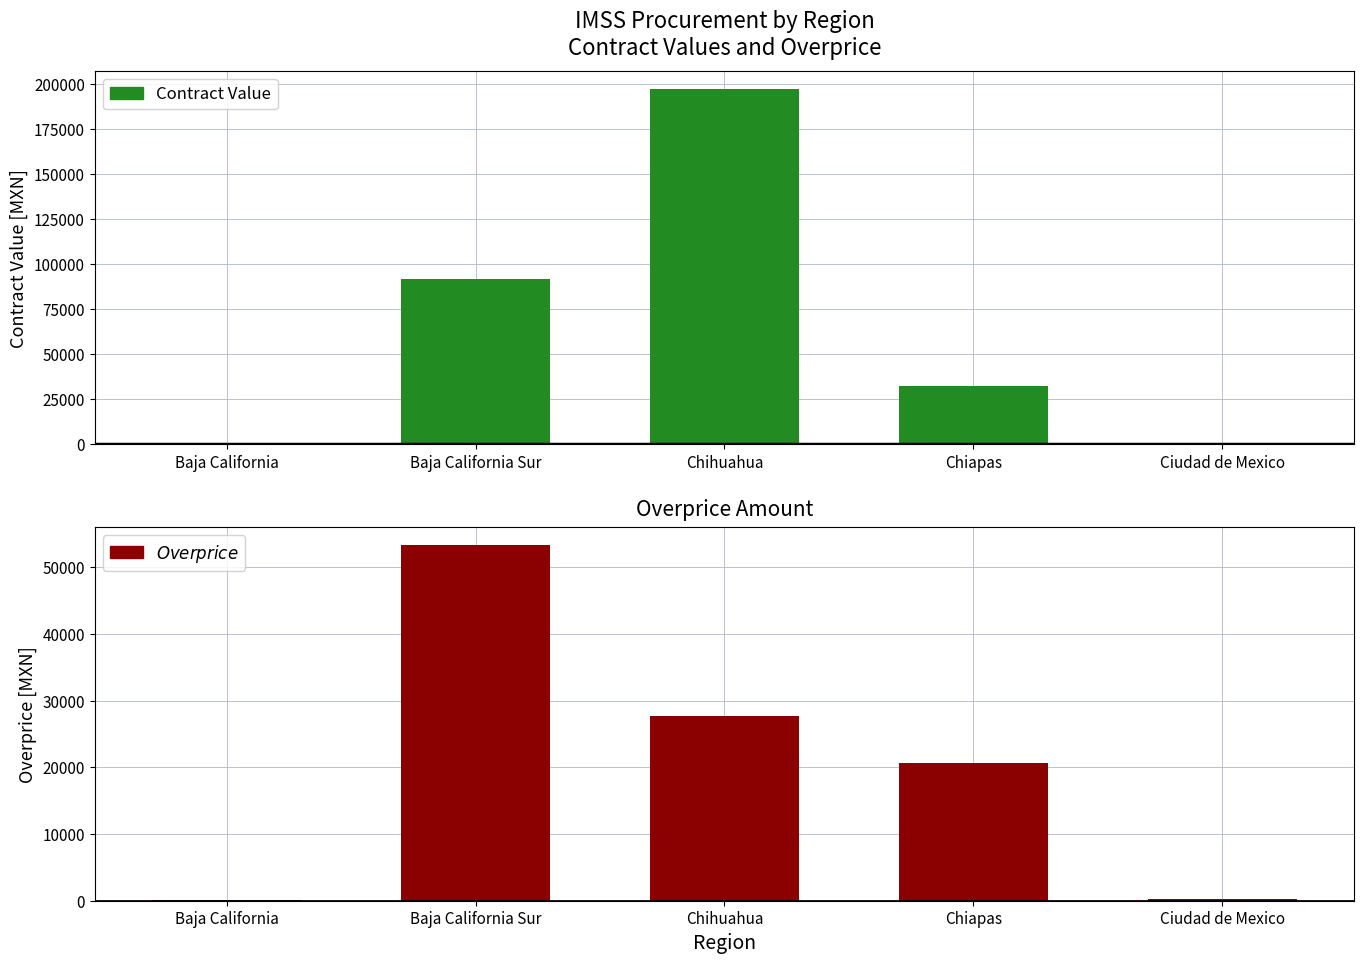

What is the label of the 5th bar from the right?

Baja California